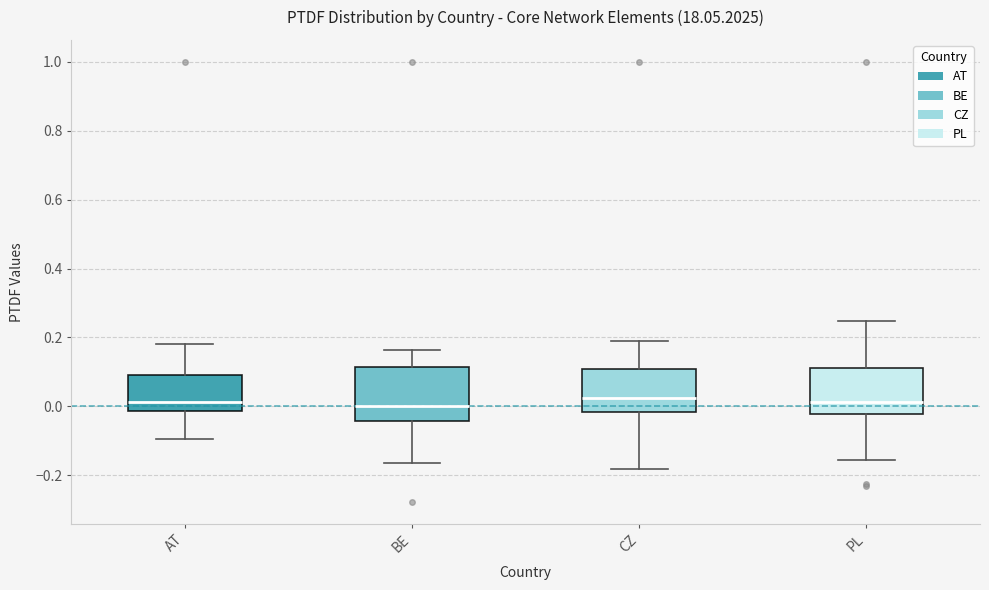

Reading left to right, transcribe this box plot: for each box, give where its median line is, the range the box spans, and where its two whiskers end, as read against the y-axis. The values are not printed on the chart, so give them approximately, as read against the axis.

AT: median 0.02, box -0.02 to 0.10, whiskers -0.10 to 0.18
BE: median 0.00, box -0.04 to 0.12, whiskers -0.16 to 0.16
CZ: median 0.02, box -0.02 to 0.10, whiskers -0.18 to 0.18
PL: median 0.02, box -0.02 to 0.12, whiskers -0.16 to 0.24